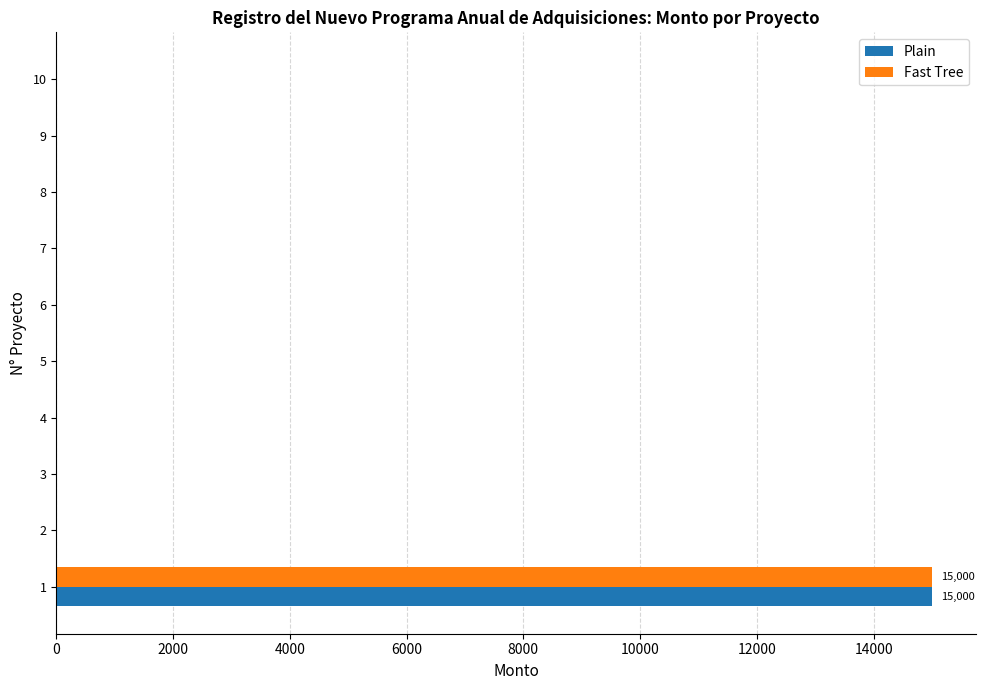

The value of Fast Tree at 7 is -7010. True or false?

False